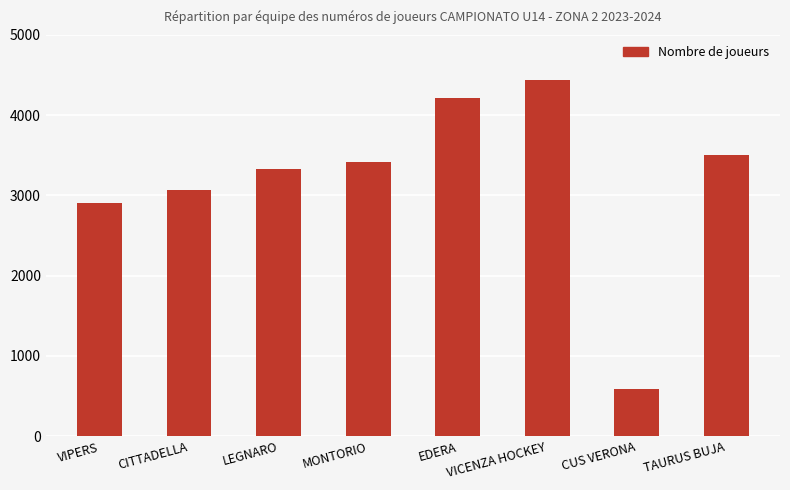

What is the value of the 4th bar from the left?

3421